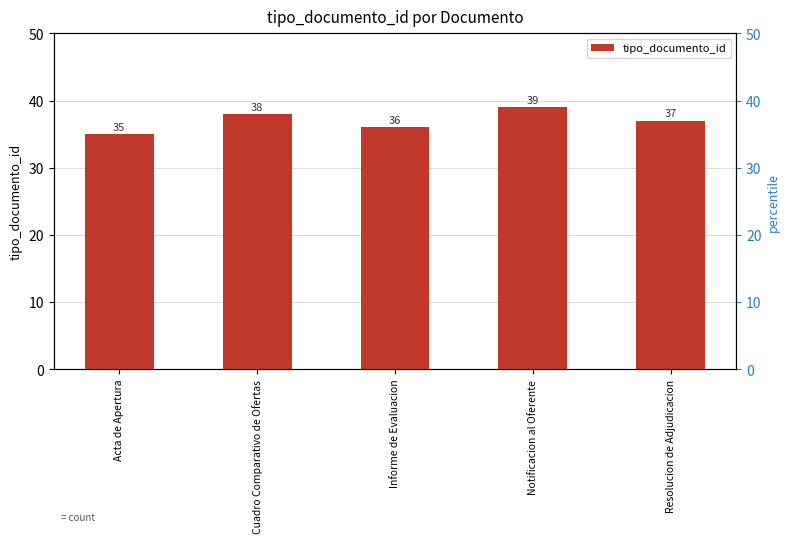

Where is the data nearest to the value 37?

Resolucion de Adjudicacion